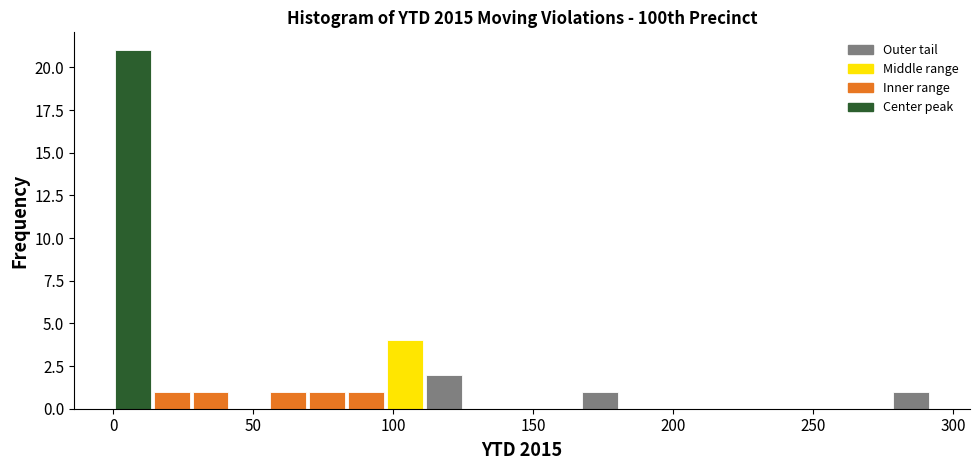

Read against the x-axis, roughly where is the centre of the tallest bar?

5